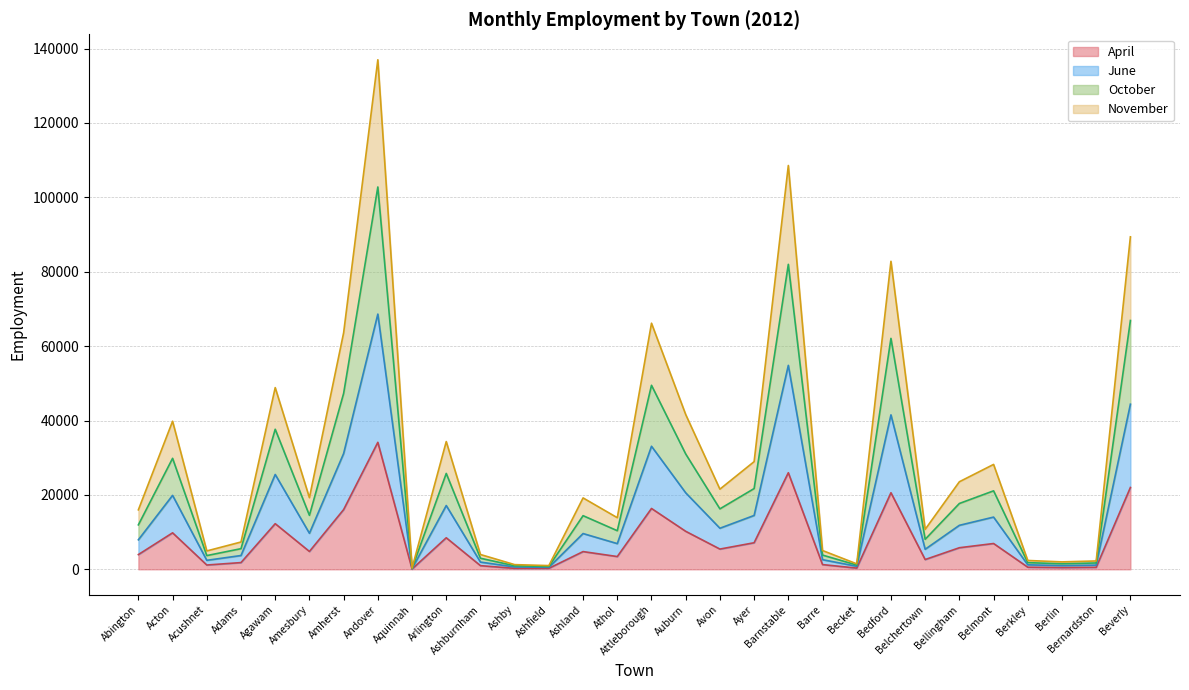

Rank the series at Aquinnah from highest to lowest value.

October, November, June, April